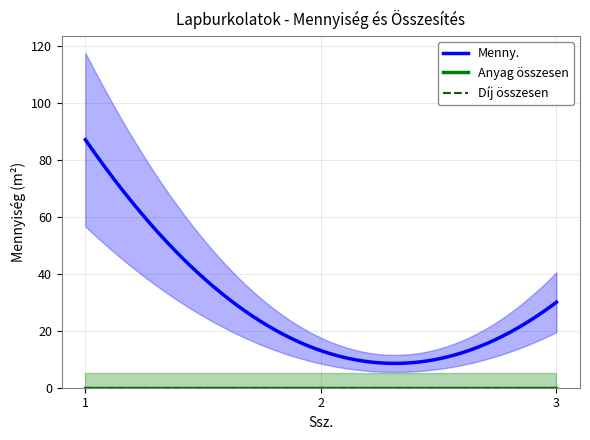

At 2, list the series in order from smallest to largest.

Anyag összesen, Díj összesen, Menny.